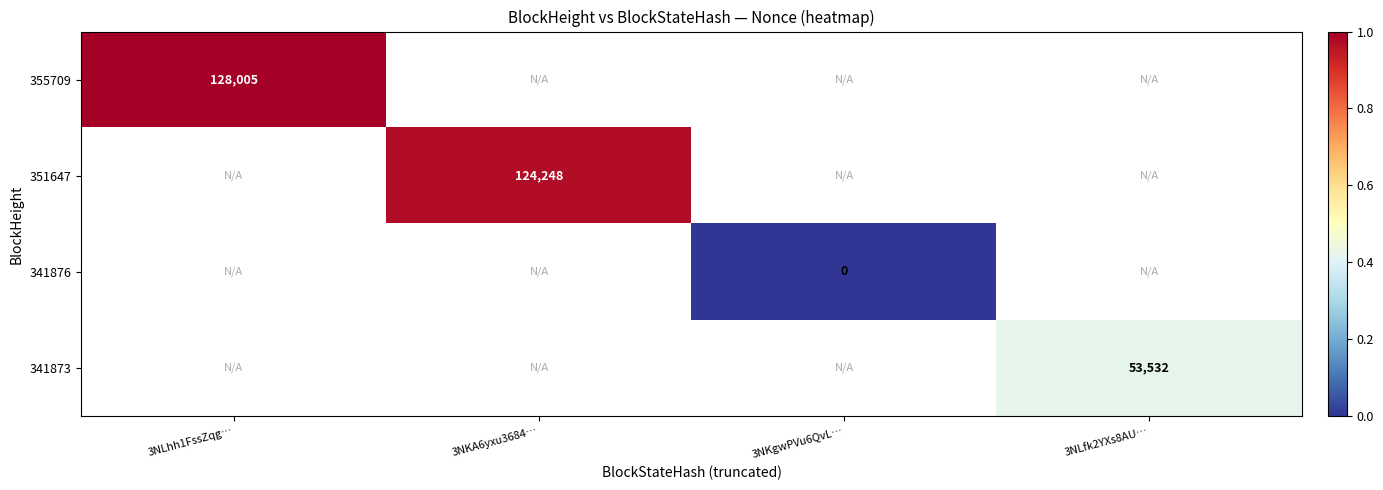

The value of 355709 at 3NLhh1FssZqg… is 128005. True or false?

True